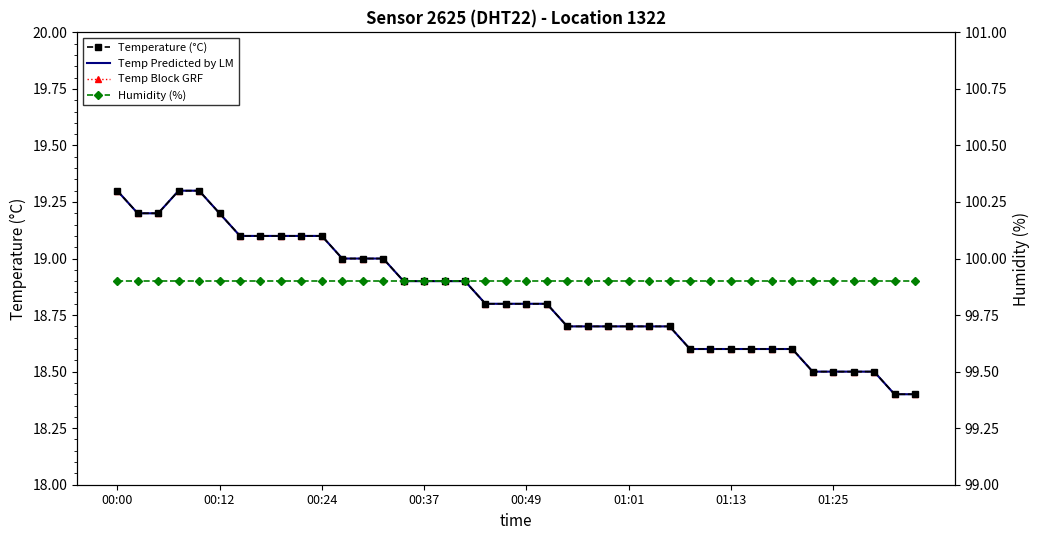

What is the minimum value for Temperature (°C)?

18.4